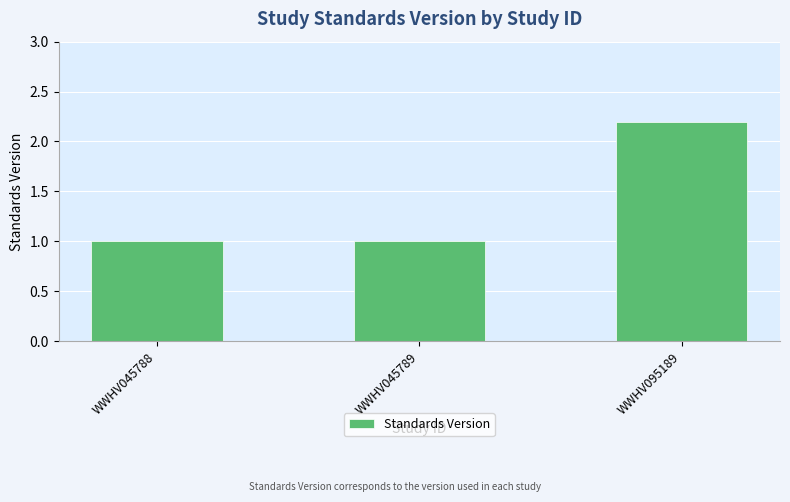

Read the value at WWHV095189.

2.2